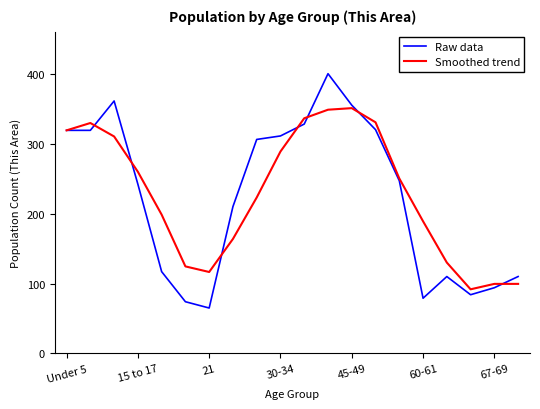

List the series in order of their peak value, lowest first.

Smoothed trend, Raw data